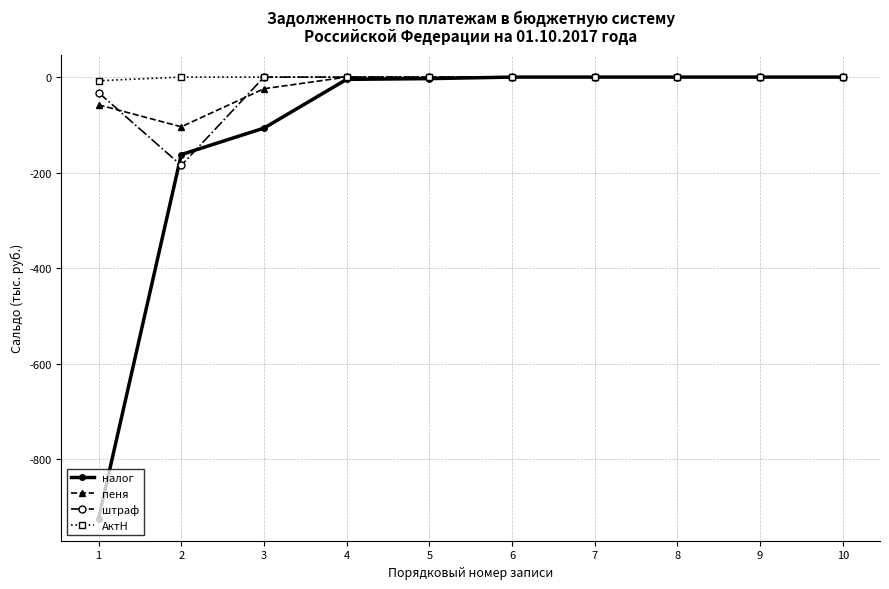

Which series changed the most between 2 and 5?

штраф